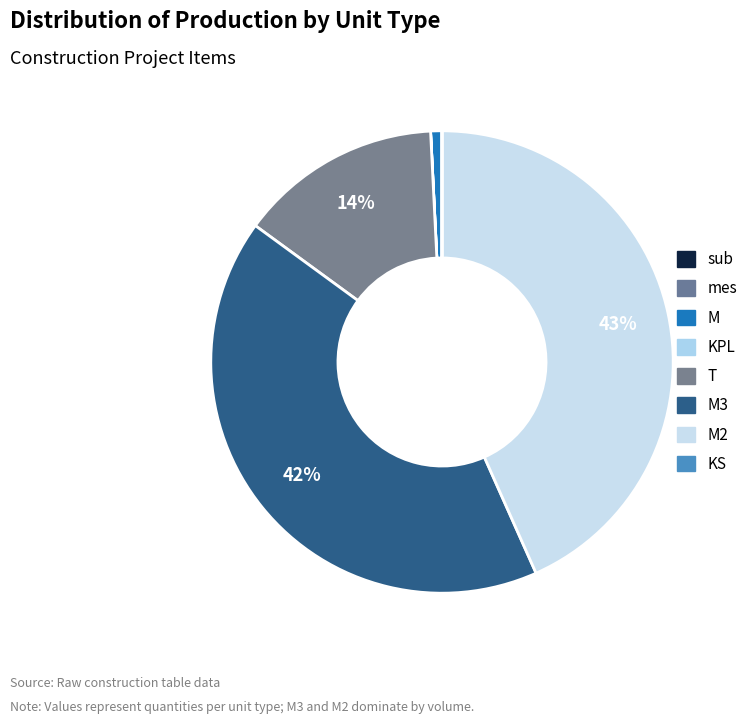

Is there a majority slice in this chart?

No